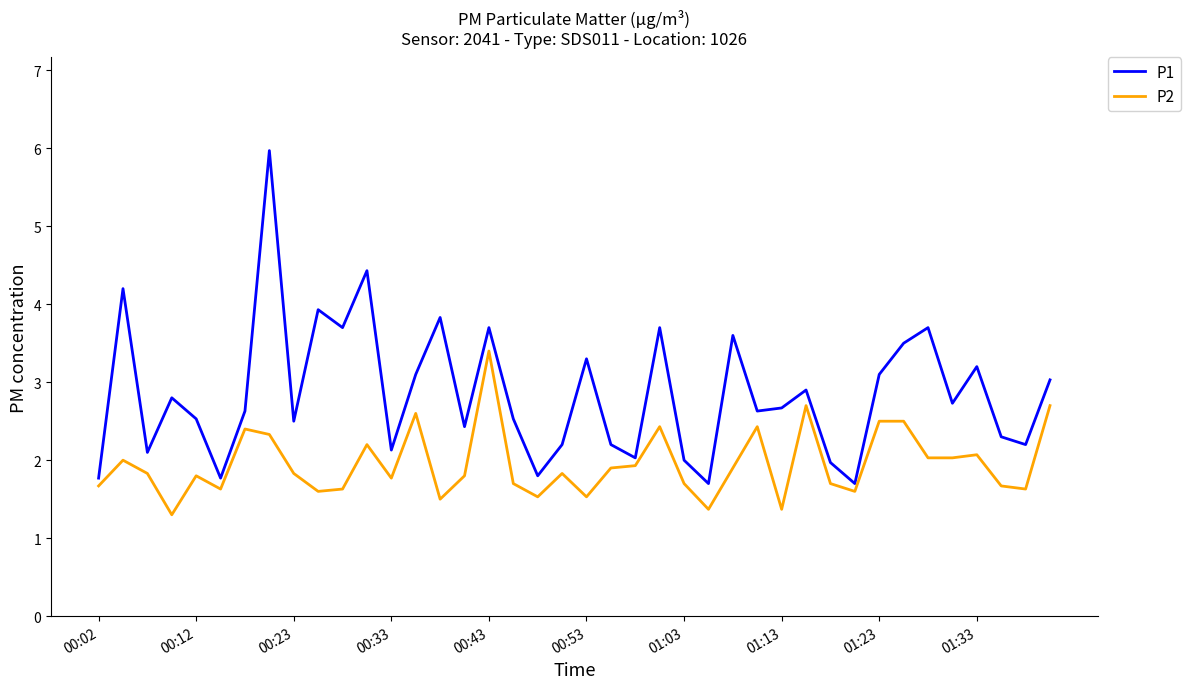

Rank the series by their average value, from lowest to highest.

P2, P1